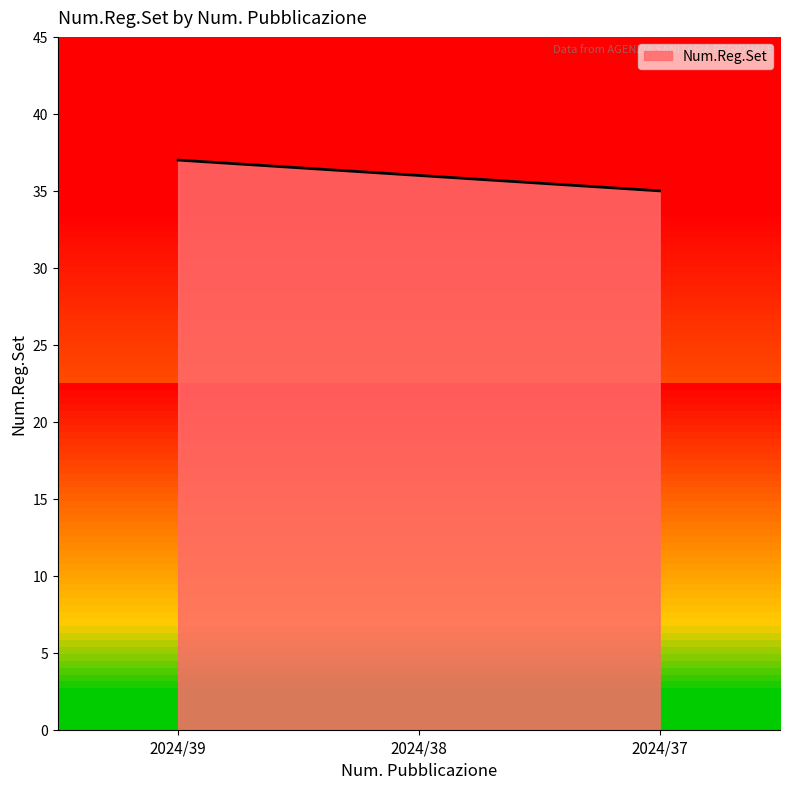

What is the difference between the maximum and second lowest values?

1